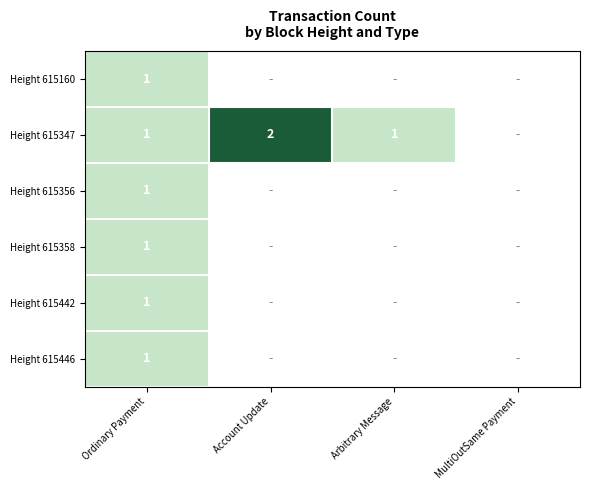

The value of Height 615356 at Ordinary Payment is 1. True or false?

True